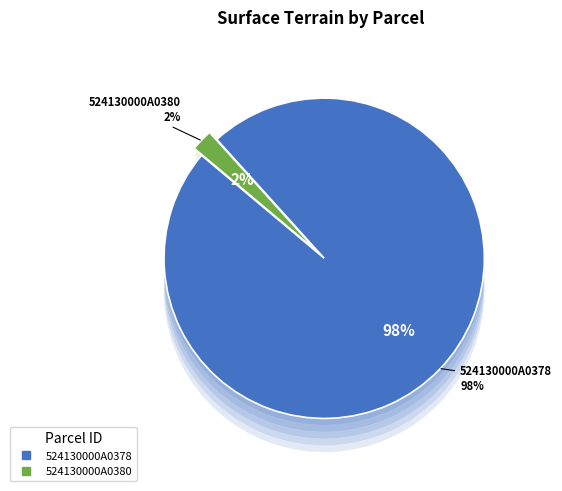

What is the majority slice?

524130000A0378